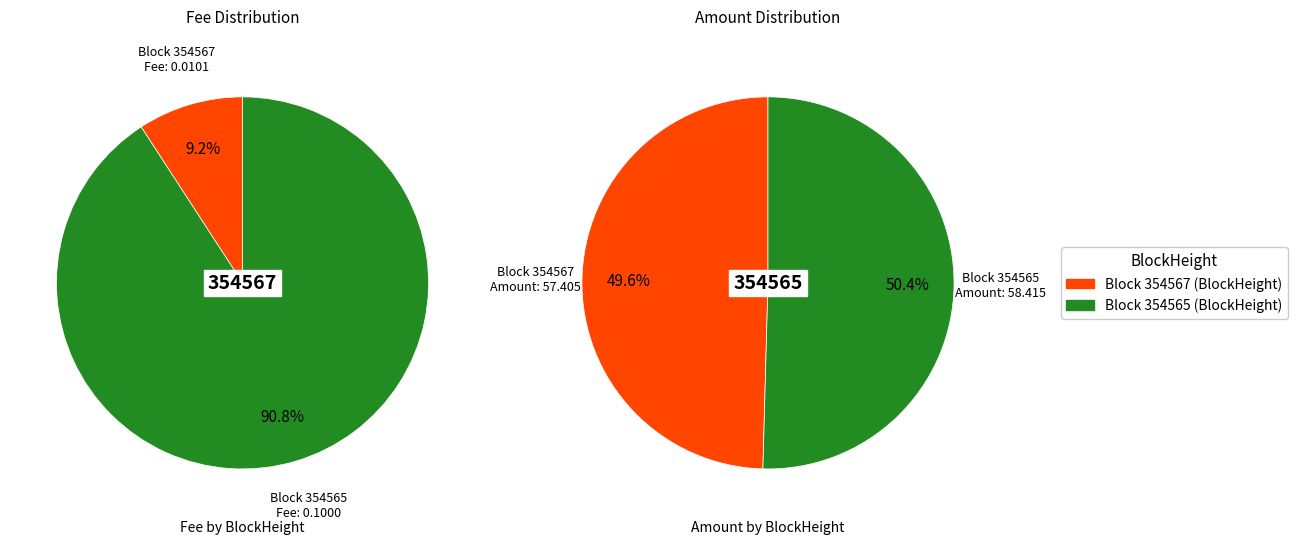

Does 354565 account for over 50% of the chart?

Yes